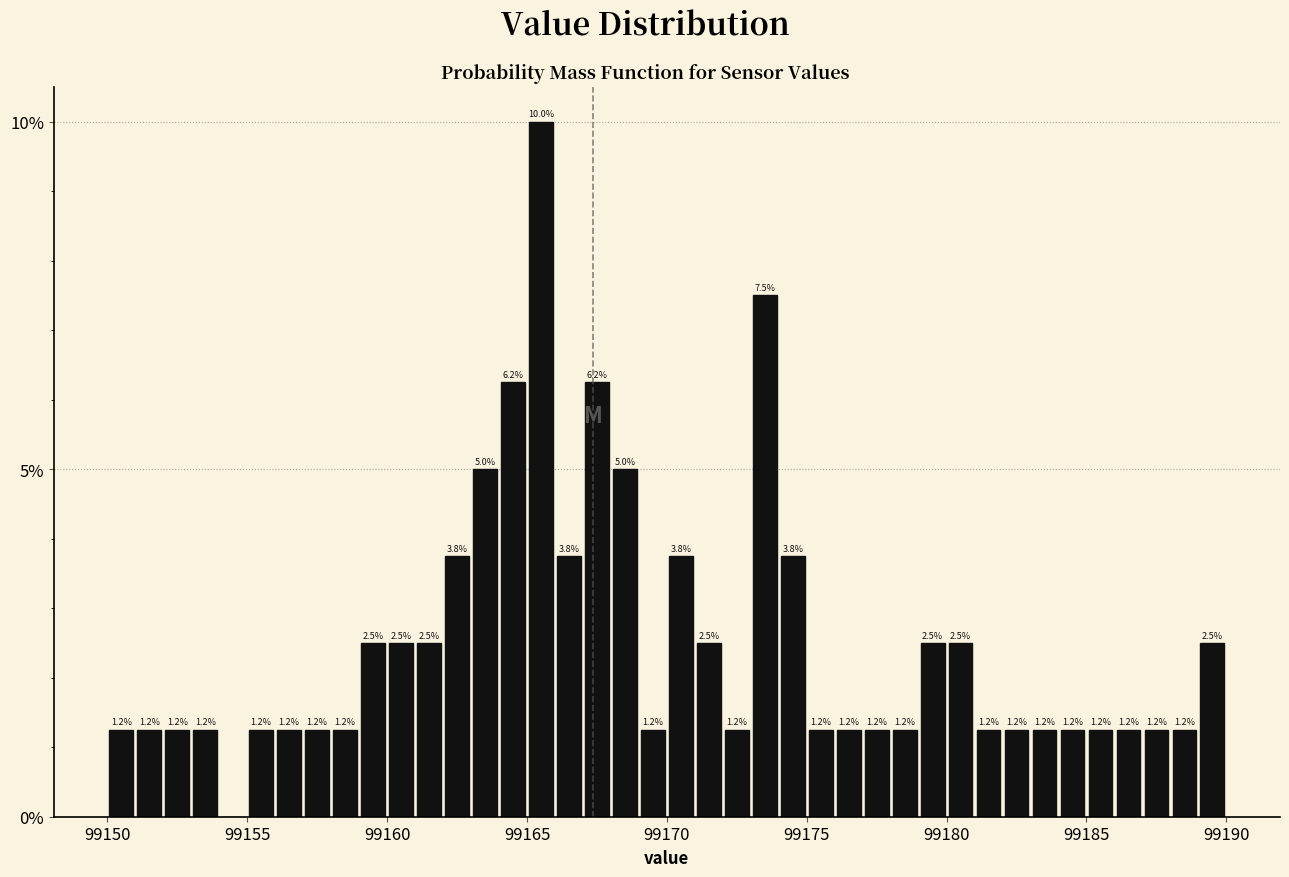

Around what value on the x-axis is the tallest bar? Give the approximate position of its centre, as read against the axis.

99165.5